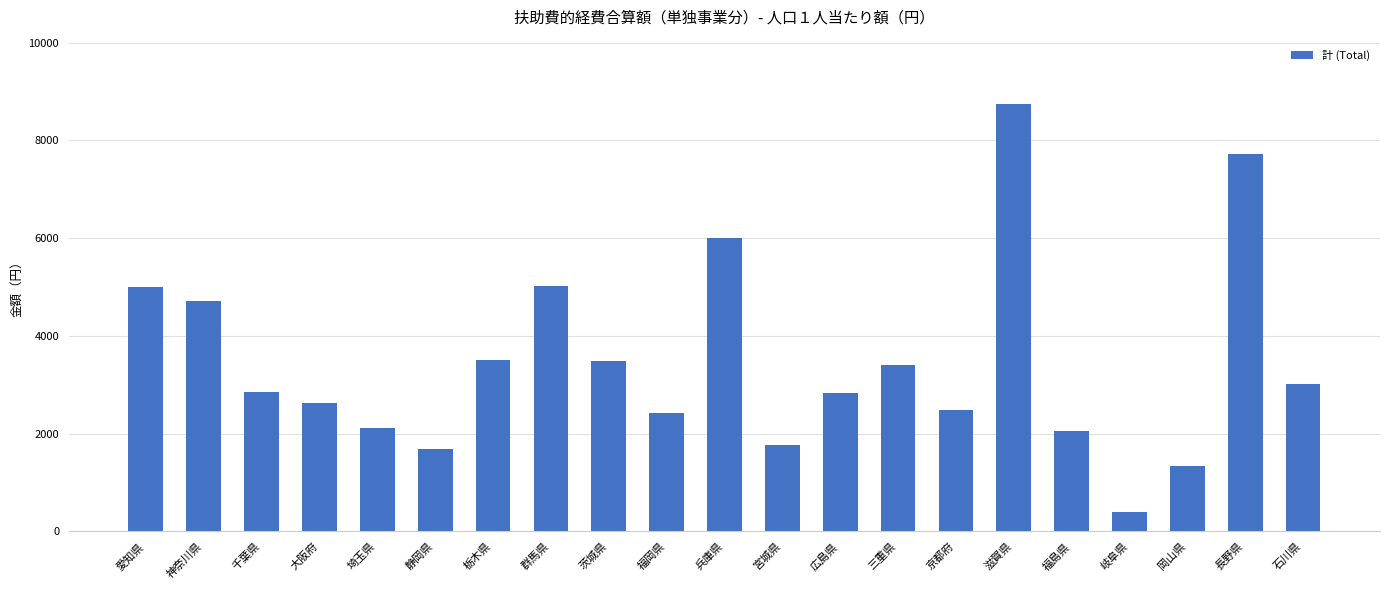

How many series are shown in this chart?

1